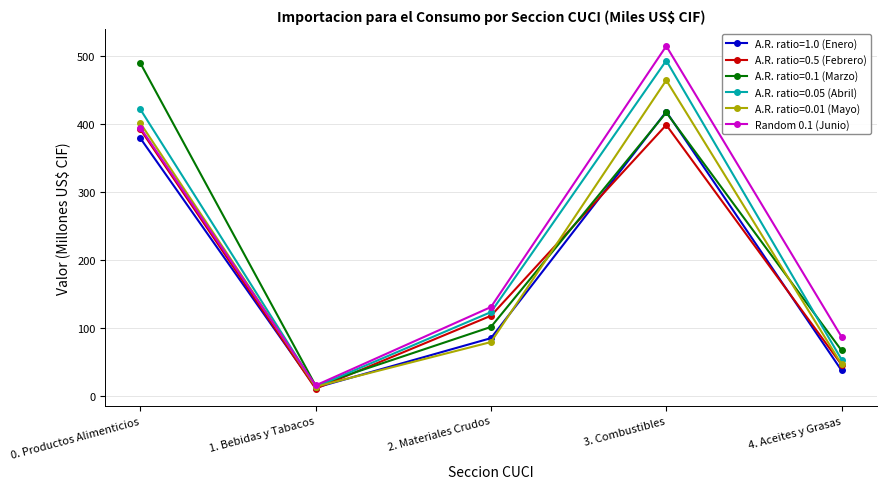

Rank the categories by A.R. ratio=0.05 (Abril) value from lowest to highest.

1. Bebidas y Tabacos, 4. Aceites y Grasas, 2. Materiales Crudos, 0. Productos Alimenticios, 3. Combustibles